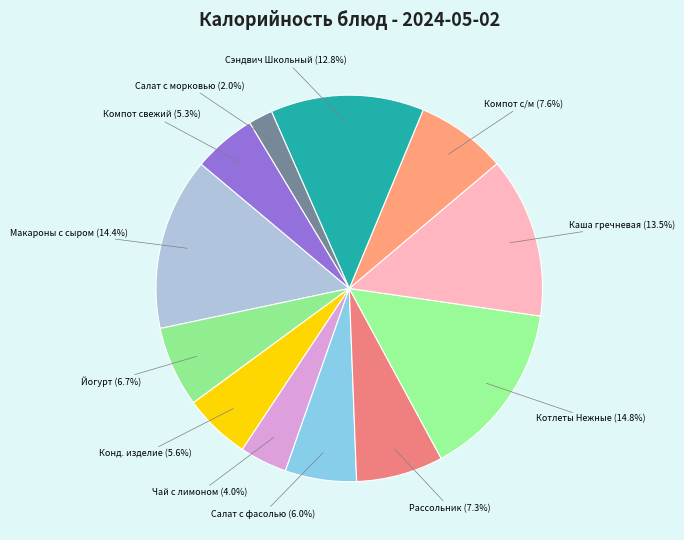

True or false: Котлеты Нежные accounts for 15% of the total.

True